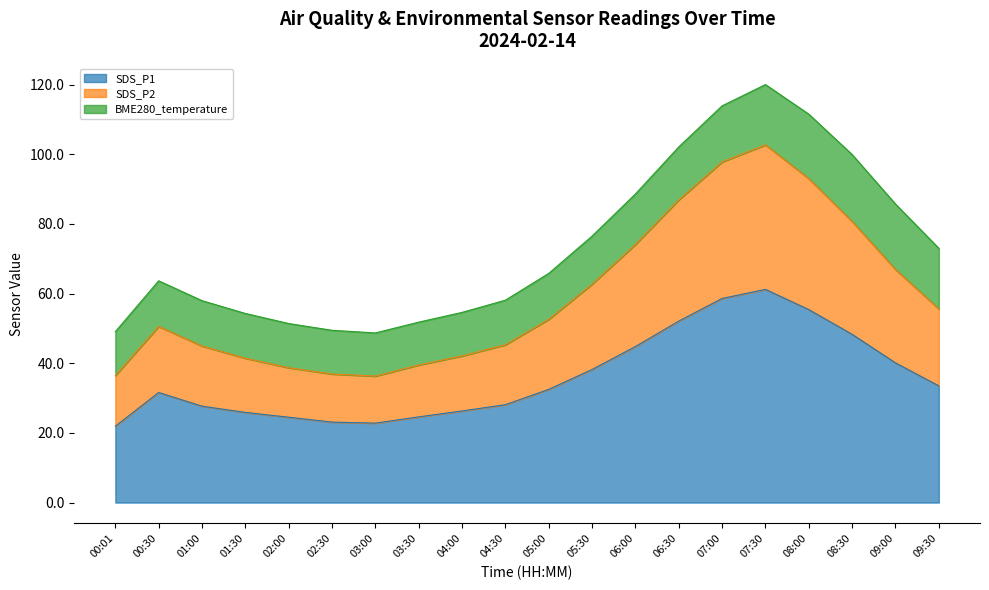

What is the total value across all series at 04:30?

58.1